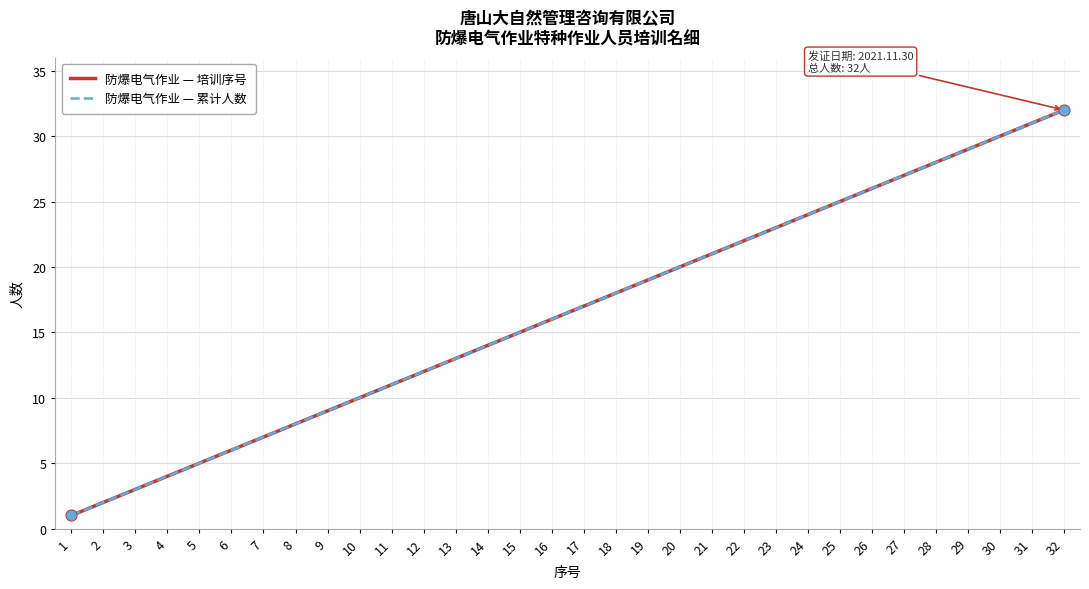

Is this an area chart (filled region under the line)?

No